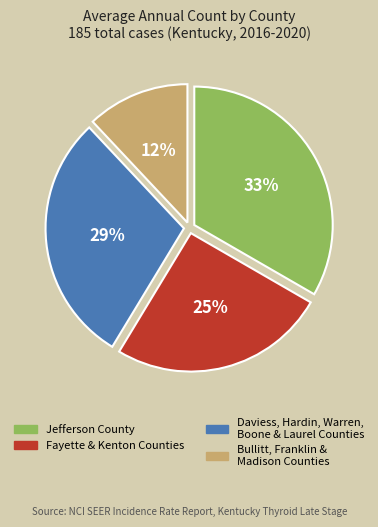

To the nearest percent, what portion does Jefferson County represent?

33%